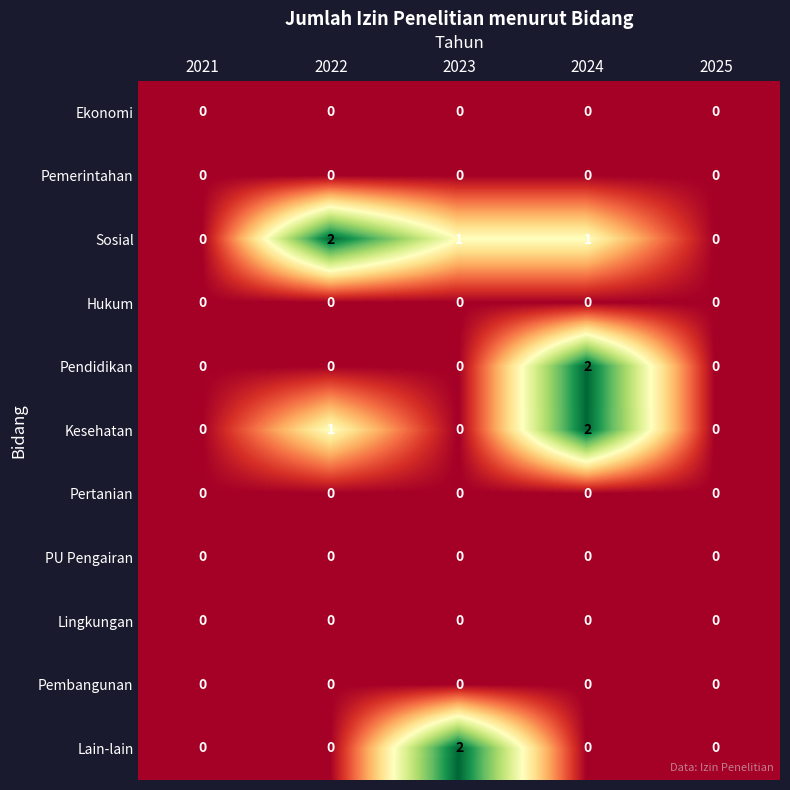

Which series changed the most between 2021 and 2022?

Sosial